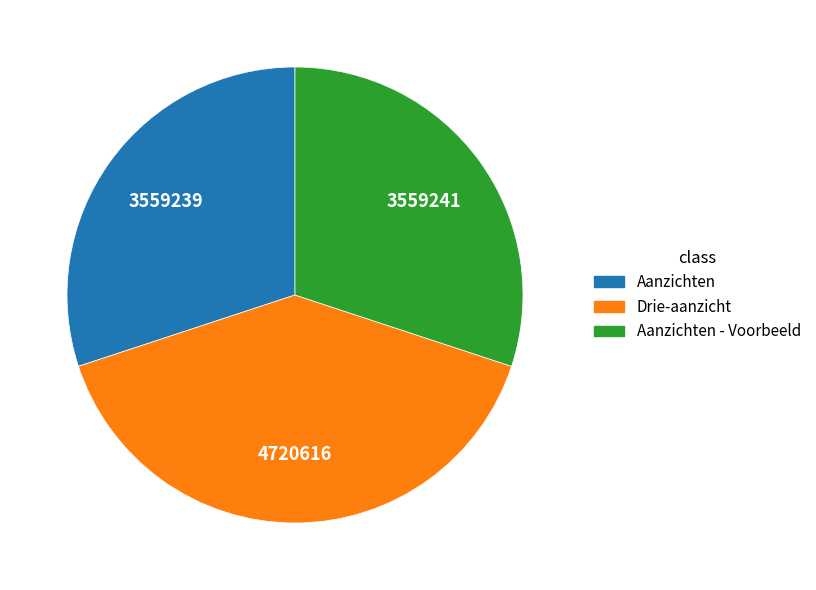

Is there any slice that represents more than half of the pie?

No